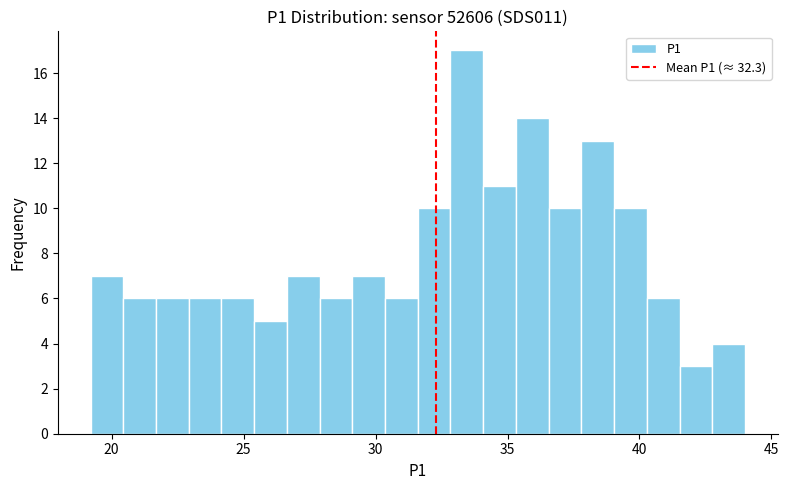

Around what value on the x-axis is the tallest bar? Give the approximate position of its centre, as read against the axis.

33.5